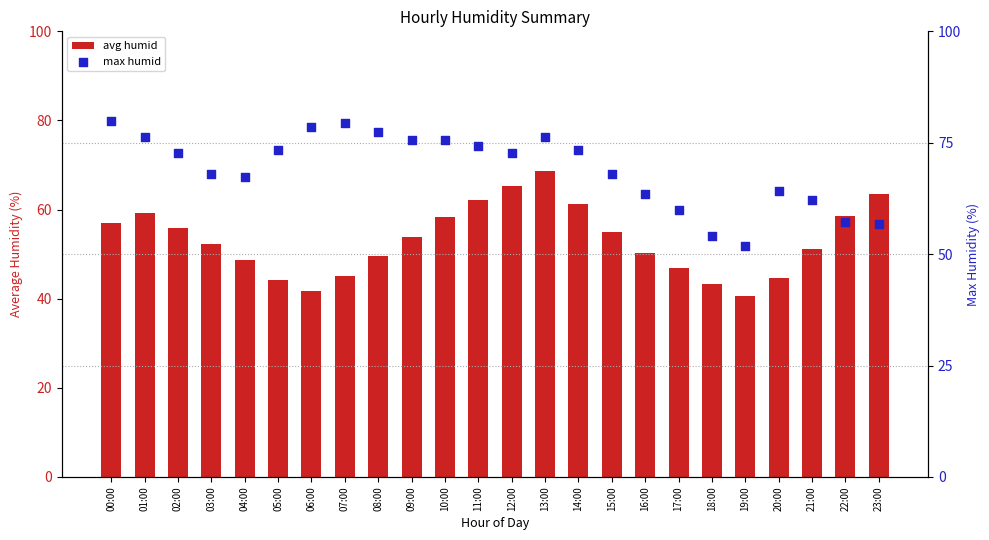

What is the total value across all series at 08:00?

127.0